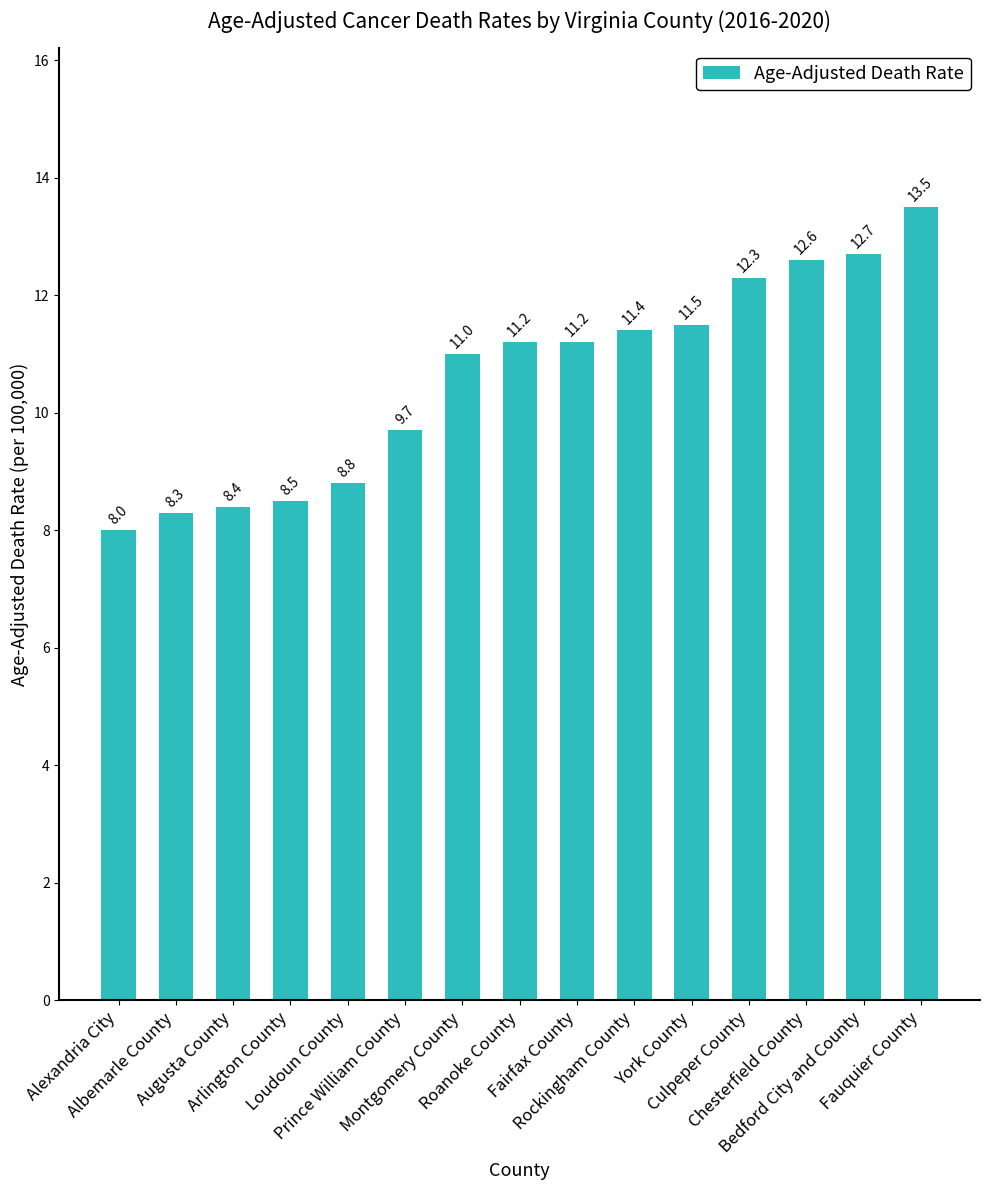

What is the maximum value shown in the chart?

13.5